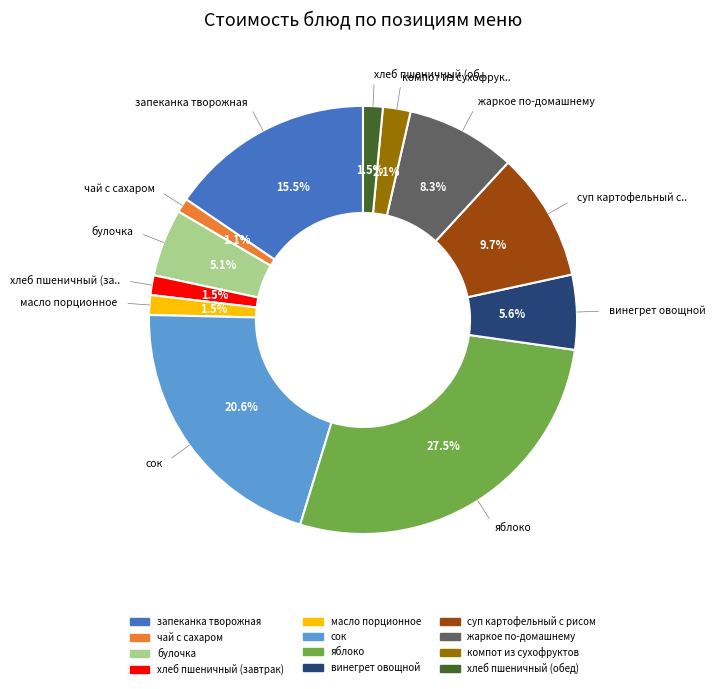

What percentage do суп картофельный с рисом and компот из сухофруктов together represent?

11.8%